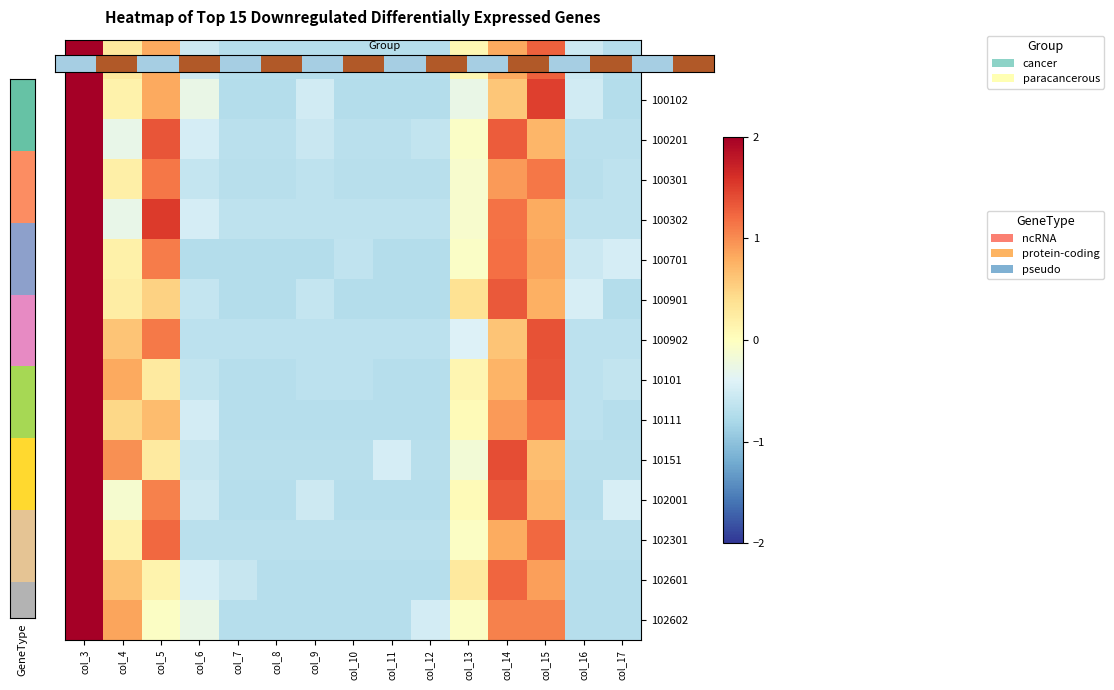

Reading right to left, transcribe all the data shown in this chart.

100101: -0.7	-0.5	1.3	0.8	0.1	-0.7	-0.7	-0.7	-0.7	-0.7	-0.7	-0.5	0.8	0.3	2.8
100102: -0.7	-0.5	1.5	0.6	-0.3	-0.7	-0.7	-0.7	-0.5	-0.7	-0.7	-0.3	0.8	0.2	2.8
100201: -0.7	-0.7	0.7	1.3	-0.0	-0.6	-0.7	-0.7	-0.6	-0.7	-0.7	-0.5	1.3	-0.3	2.7
100301: -0.6	-0.7	1.1	0.9	-0.1	-0.7	-0.7	-0.7	-0.6	-0.7	-0.7	-0.6	1.1	0.2	2.7
100302: -0.7	-0.7	0.8	1.2	-0.1	-0.7	-0.7	-0.7	-0.7	-0.7	-0.7	-0.5	1.5	-0.3	2.6
100701: -0.5	-0.6	0.8	1.2	-0.1	-0.7	-0.7	-0.6	-0.7	-0.7	-0.7	-0.7	1.1	0.2	2.8
100901: -0.7	-0.5	0.8	1.3	0.4	-0.7	-0.7	-0.7	-0.6	-0.7	-0.7	-0.6	0.5	0.2	2.8
100902: -0.7	-0.7	1.4	0.6	-0.4	-0.7	-0.7	-0.7	-0.7	-0.7	-0.7	-0.7	1.1	0.6	2.6
10101: -0.6	-0.7	1.3	0.7	0.1	-0.7	-0.7	-0.7	-0.7	-0.7	-0.7	-0.6	0.3	0.8	2.8
10111: -0.7	-0.7	1.2	0.9	0.1	-0.7	-0.7	-0.7	-0.7	-0.7	-0.7	-0.5	0.7	0.5	2.8
10151: -0.7	-0.7	0.7	1.4	-0.2	-0.7	-0.5	-0.7	-0.7	-0.7	-0.7	-0.6	0.3	1.0	2.8
102001: -0.5	-0.7	0.7	1.3	0.1	-0.7	-0.7	-0.7	-0.5	-0.7	-0.7	-0.5	1.1	-0.1	2.8
102301: -0.7	-0.7	1.2	0.8	-0.0	-0.7	-0.7	-0.7	-0.7	-0.7	-0.7	-0.7	1.2	0.2	2.7
102601: -0.7	-0.7	0.9	1.2	0.3	-0.7	-0.7	-0.7	-0.7	-0.7	-0.6	-0.5	0.1	0.6	2.8
102602: -0.7	-0.7	1.1	1.1	-0.0	-0.5	-0.7	-0.7	-0.7	-0.7	-0.7	-0.3	-0.0	0.8	2.9